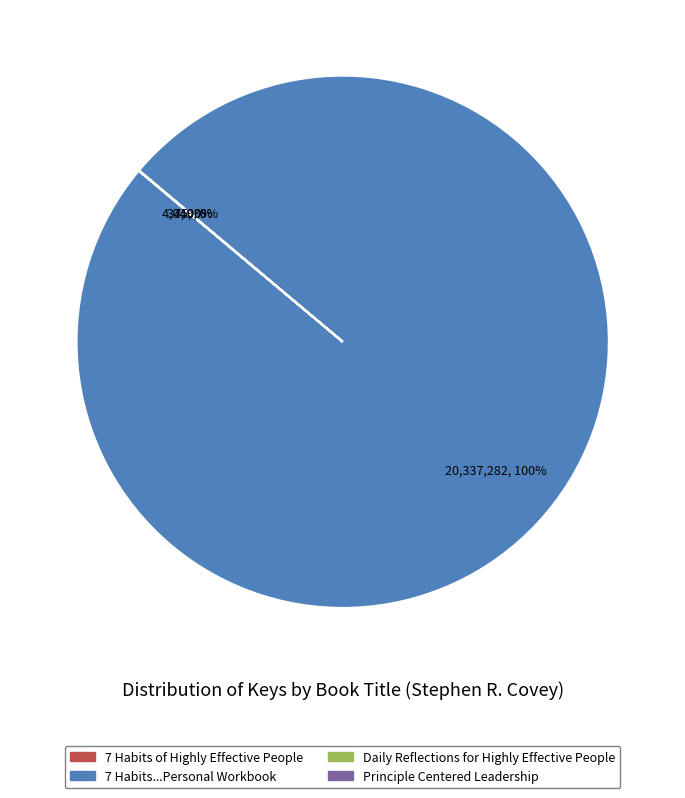

Does any single category account for the majority?

Yes